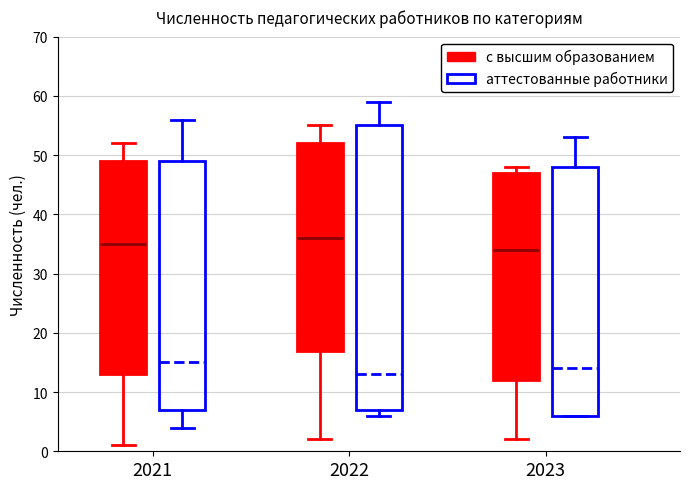

Reading left to right, transcribe this box plot: for each box, give where its median line is, the range the box spans, and where its two whiskers end, as read against the y-axis. The values are not printed on the chart, so give them approximately, as read against the axis.

2021 (с высшим образованием): median 35, box 13 to 49, whiskers 1 to 52
2021 (аттестованные работники): median 15, box 7 to 49, whiskers 4 to 56
2022 (с высшим образованием): median 36, box 17 to 52, whiskers 2 to 55
2022 (аттестованные работники): median 13, box 7 to 55, whiskers 6 to 59
2023 (с высшим образованием): median 34, box 12 to 47, whiskers 2 to 48
2023 (аттестованные работники): median 14, box 6 to 48, whiskers 6 to 53